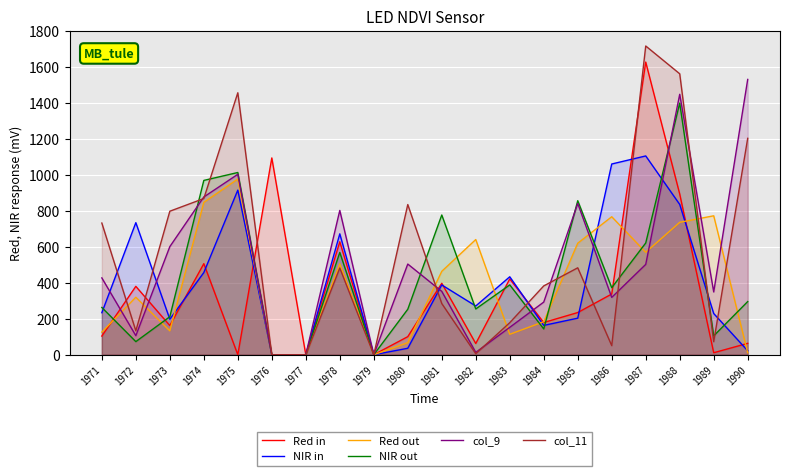

What is the highest value of the NIR in series?

1104.5